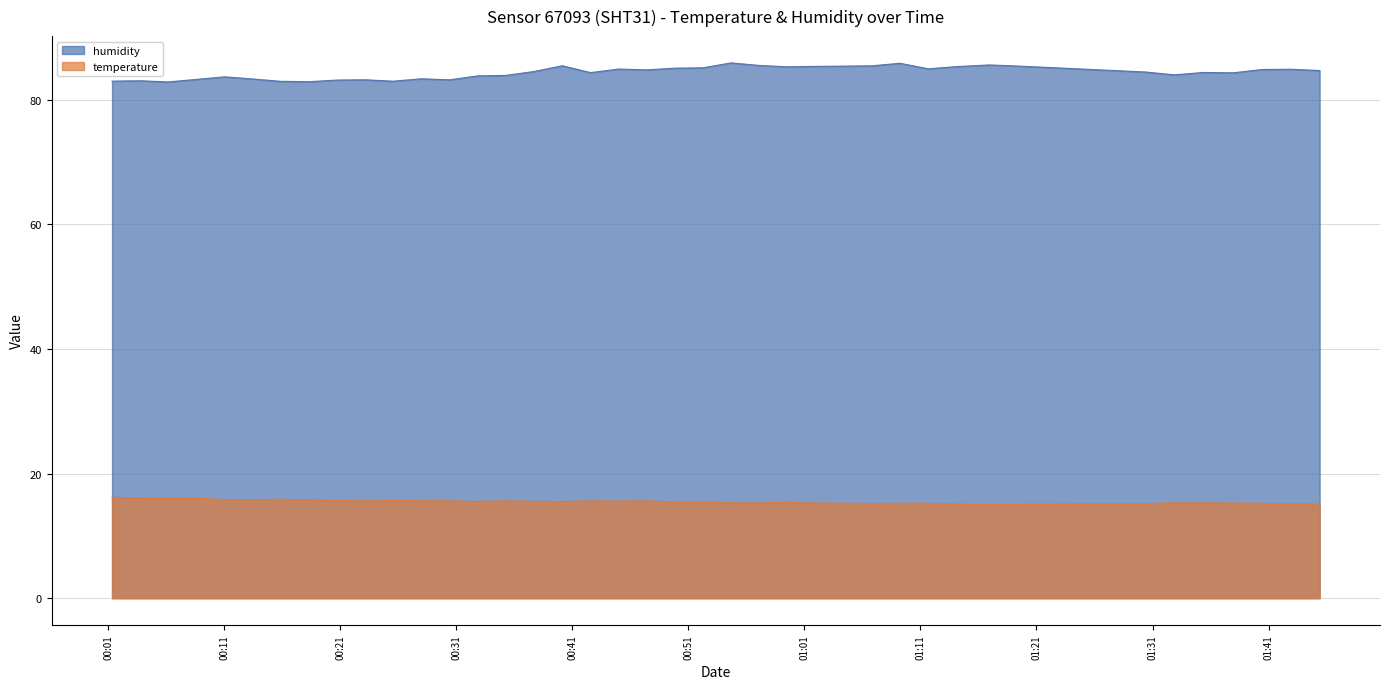

What position from the right is 2022-08-02T00:42:34?

23